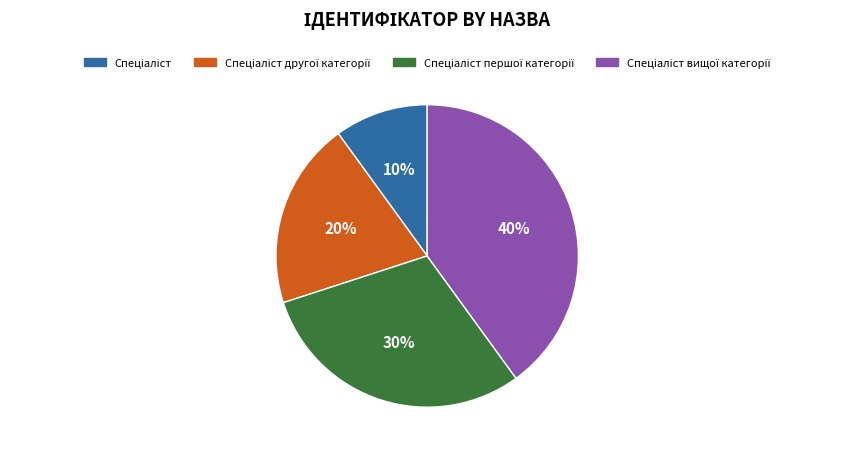

To the nearest percent, what is the average slice percentage?

25%